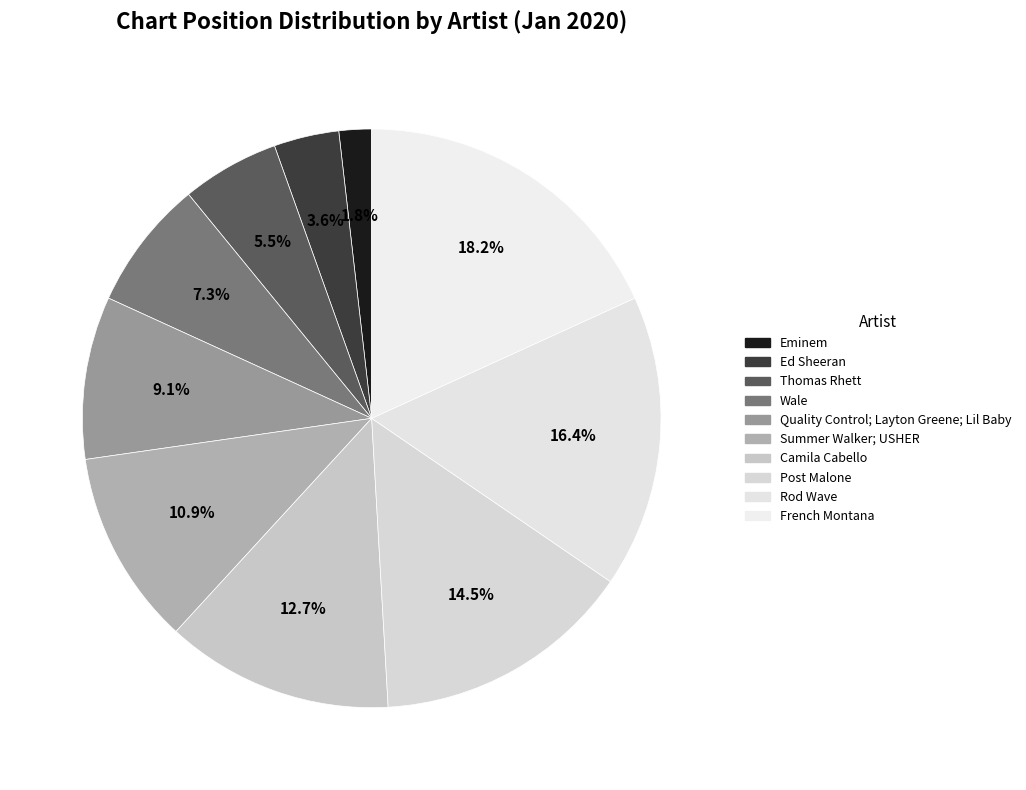

How many slices are in this pie chart?

10